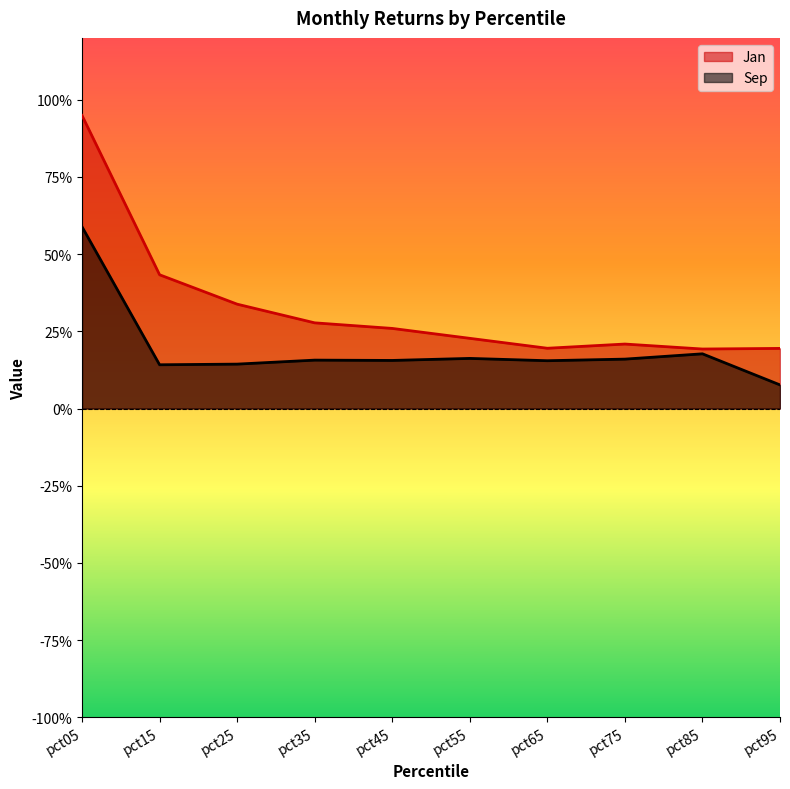

What is the value of the Jan point at the 5th from the left?

0.3